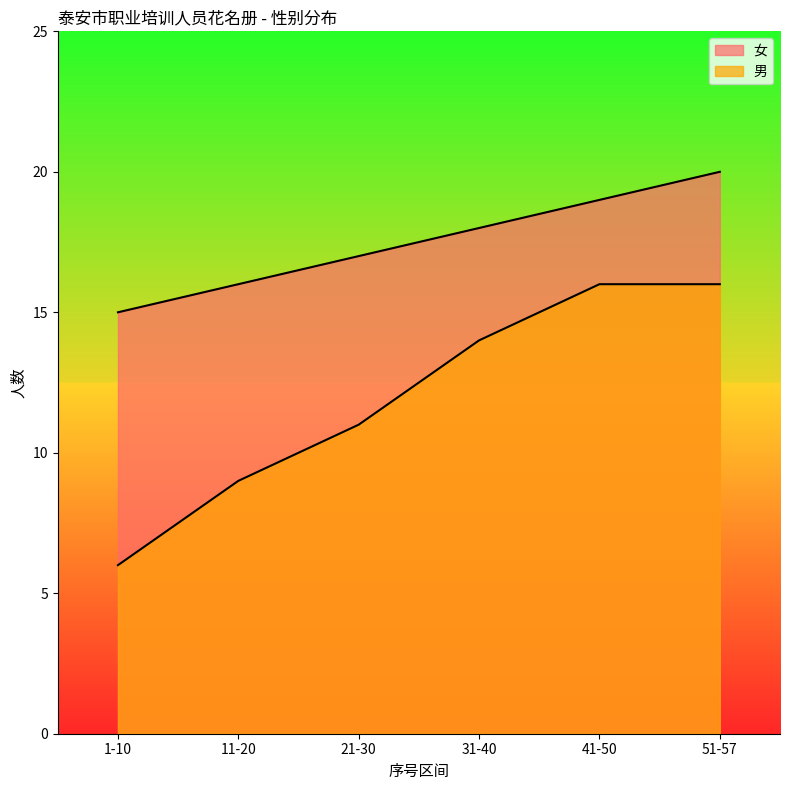

True or false: 女 has a value of 19 at 41-50.

True